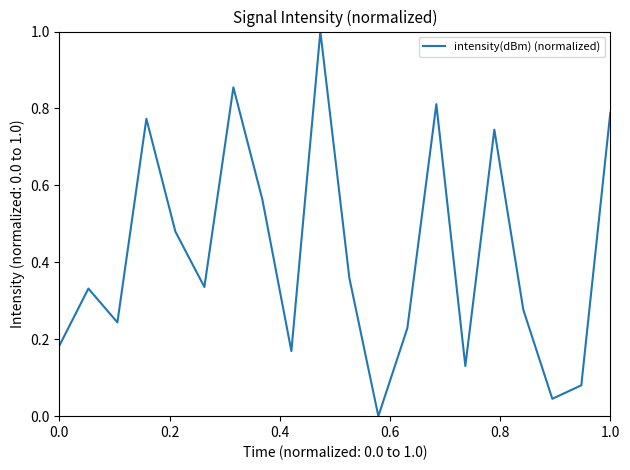

What is the difference between the maximum and minimum values?

1.0